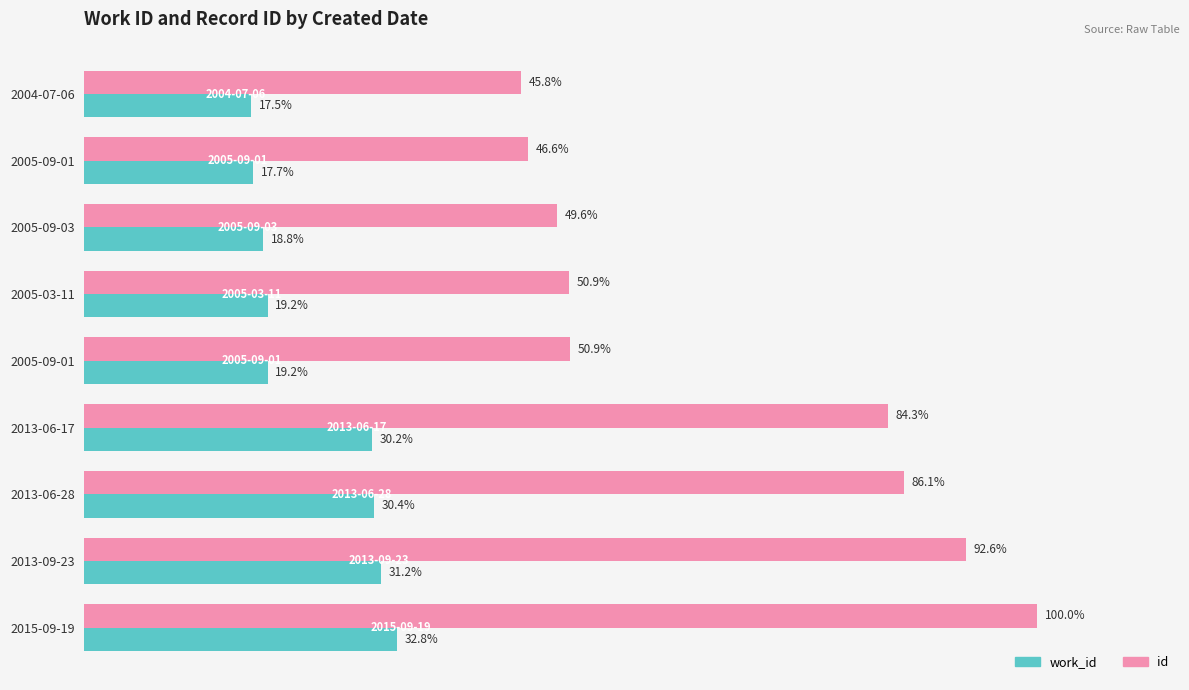

What are all the series names shown in the legend?

work_id, id